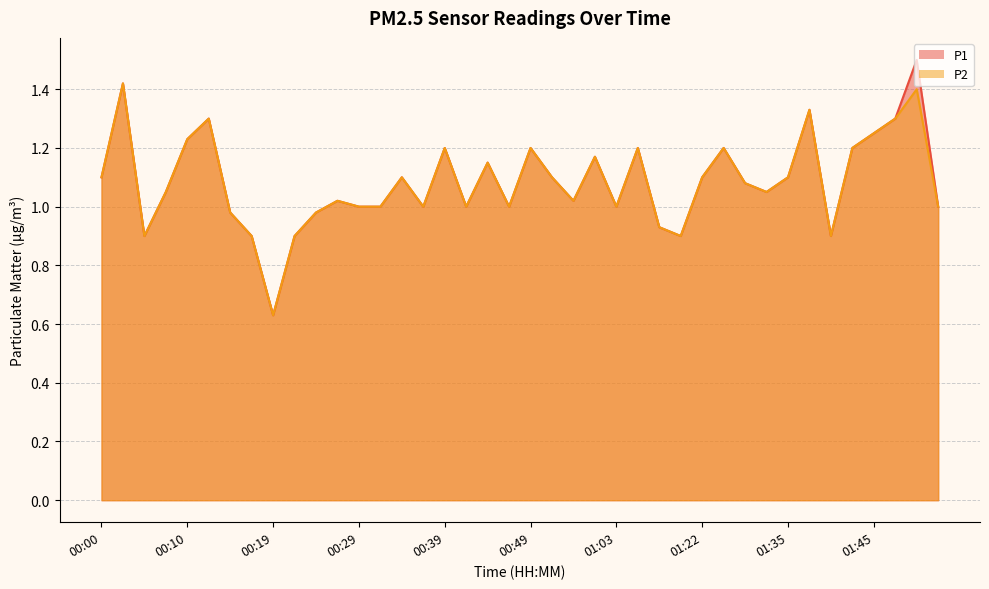

True or false: P2 has a value of 2.0 at 01:48.

False